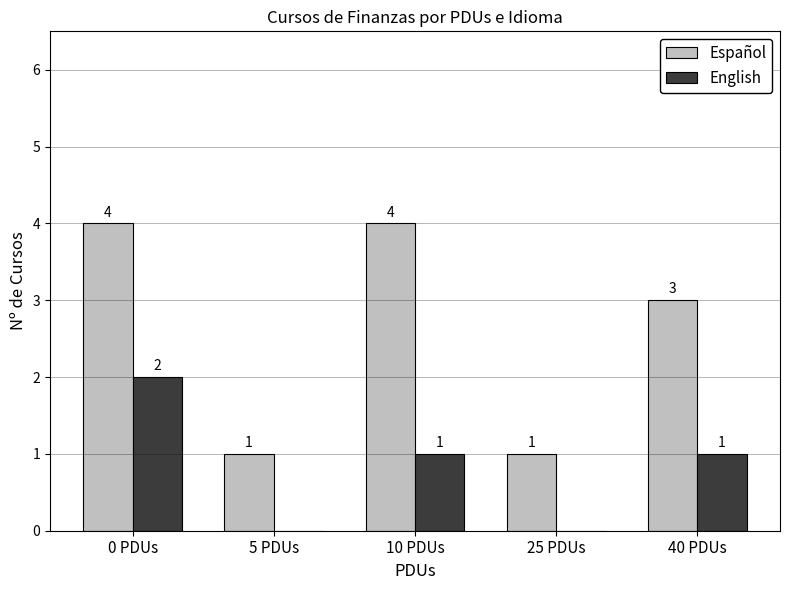

Reading left to right, list all the values displayed in this chart.

Español: 0 PDUs=4	5 PDUs=1	10 PDUs=4	25 PDUs=1	40 PDUs=3
English: 0 PDUs=2	5 PDUs=0	10 PDUs=1	25 PDUs=0	40 PDUs=1